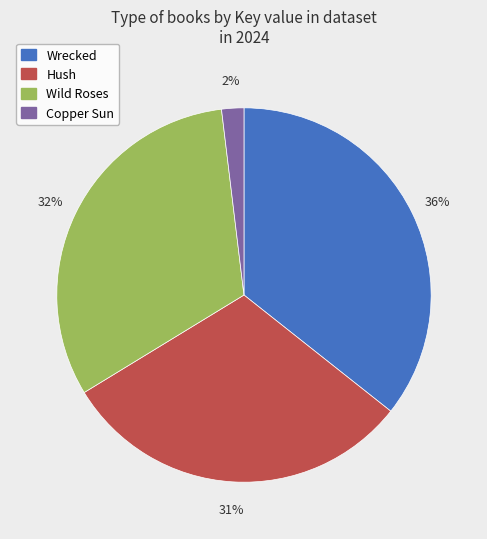

To the nearest percent, what percentage of the pie is Wrecked?

36%